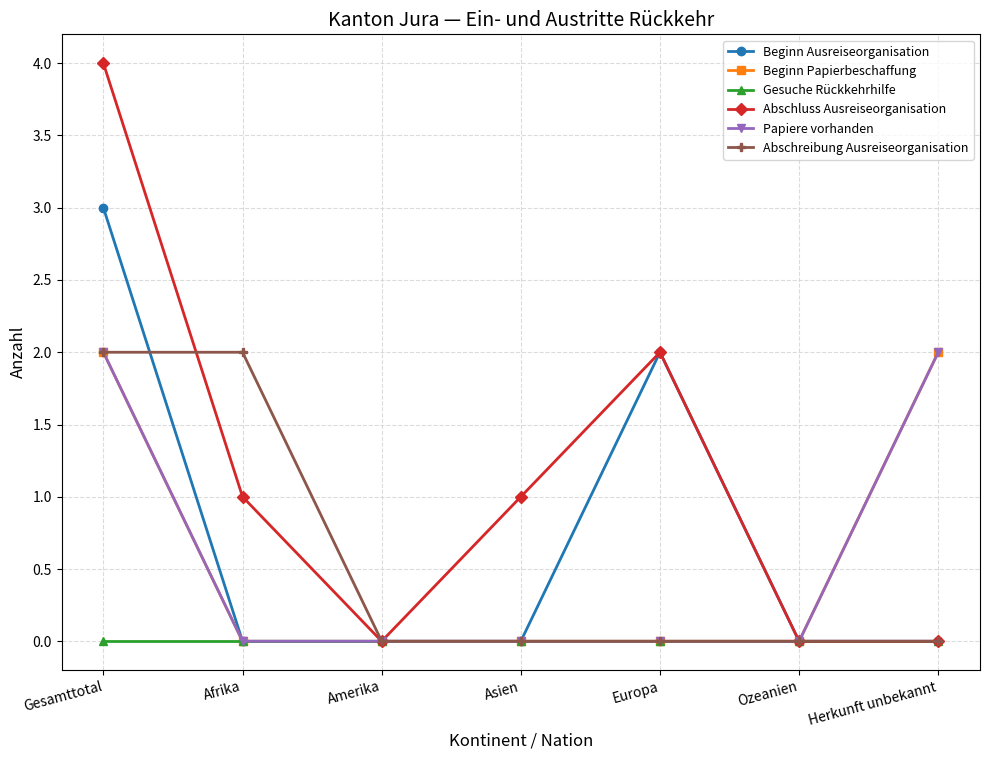

True or false: Beginn Papierbeschaffung has more than 1 points higher than both neighbors.

False